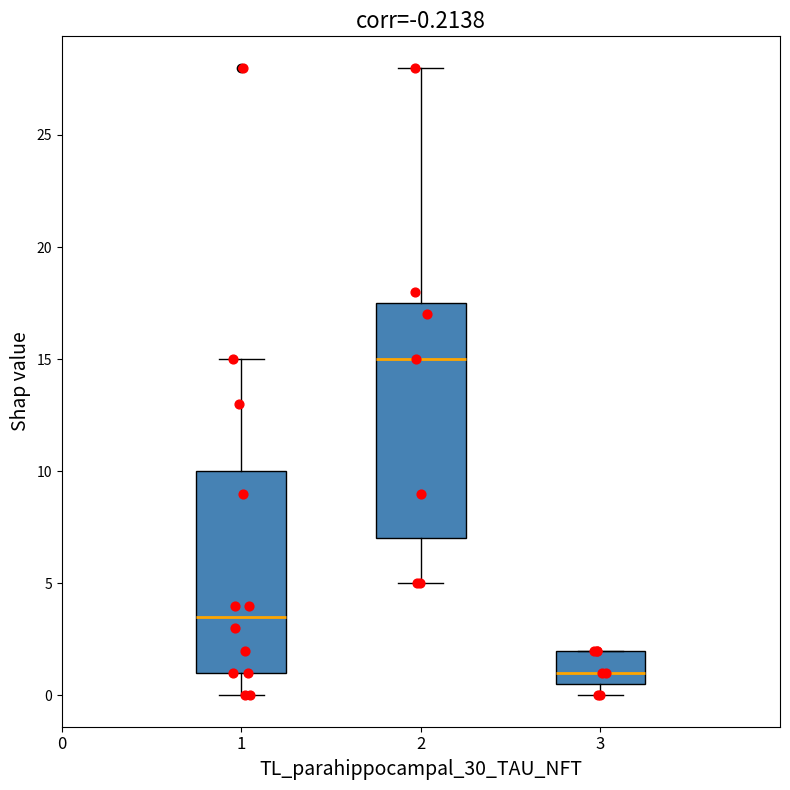

Which box is the tallest, from its lower edge to its upper edge?

2